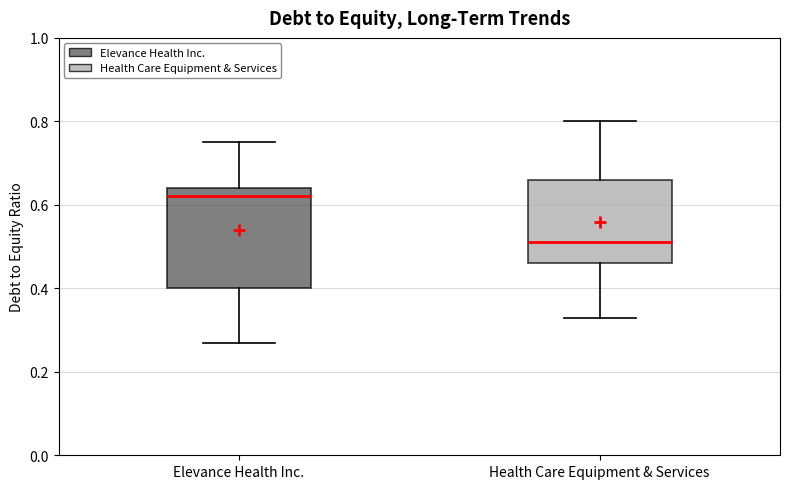

Reading left to right, transcribe this box plot: for each box, give where its median line is, the range the box spans, and where its two whiskers end, as read against the y-axis. The values are not printed on the chart, so give them approximately, as read against the axis.

Elevance Health Inc.: median 0.62, box 0.40 to 0.64, whiskers 0.28 to 0.76
Health Care Equipment & Services: median 0.52, box 0.46 to 0.66, whiskers 0.34 to 0.80